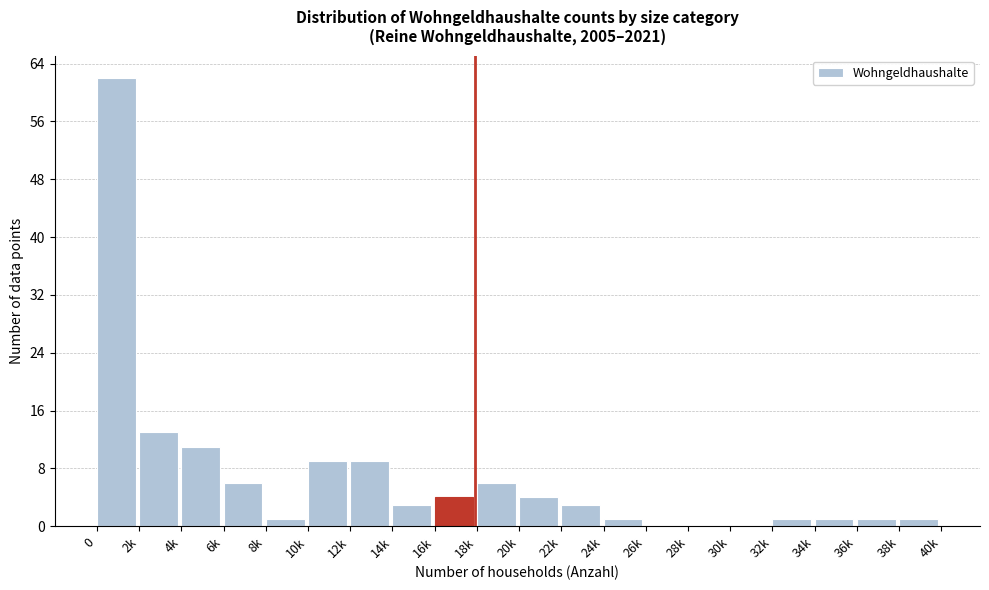

Reading left to right, list all the values displayed in this chart.

0=62	2k=13	4k=11	6k=6	8k=1	10k=9	12k=9	14k=3	16k=4	18k=6	20k=4	22k=3	24k=1	26k=0	28k=0	30k=0	32k=1	34k=1	36k=1	38k=1